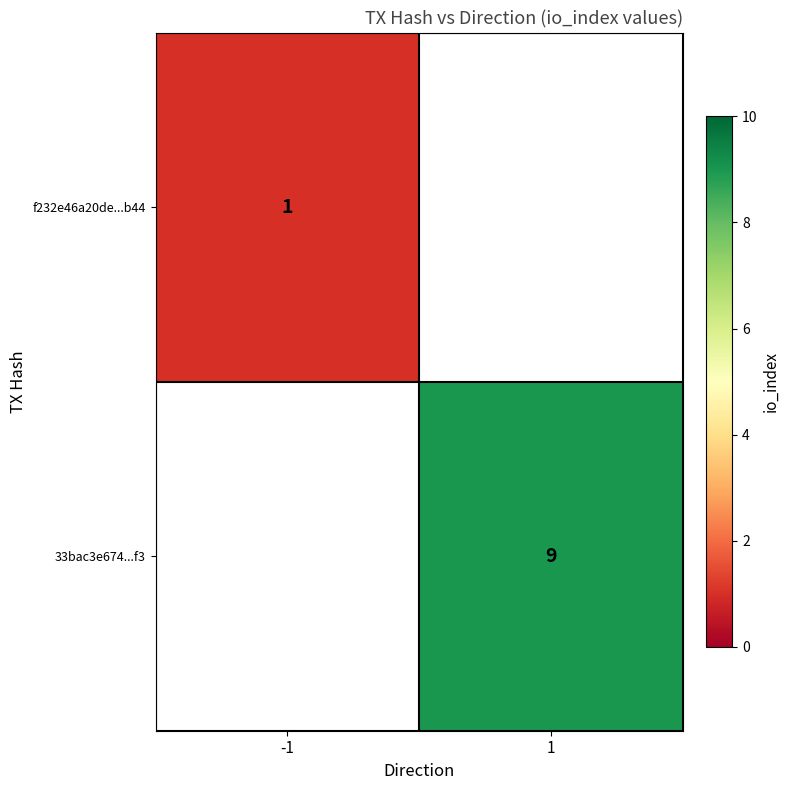

Is it true that f232e46a20de...b44 equals 0.2 at -1?

False